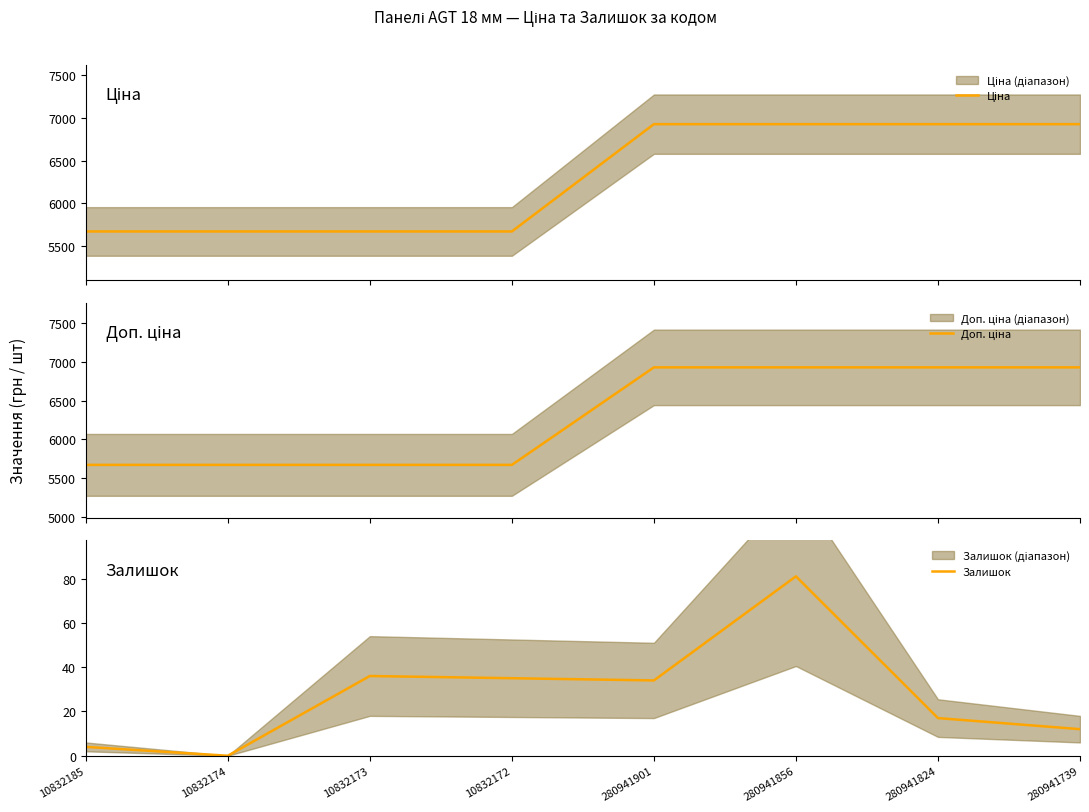

True or false: Залишок and Доп. ціна cross at least once.

False